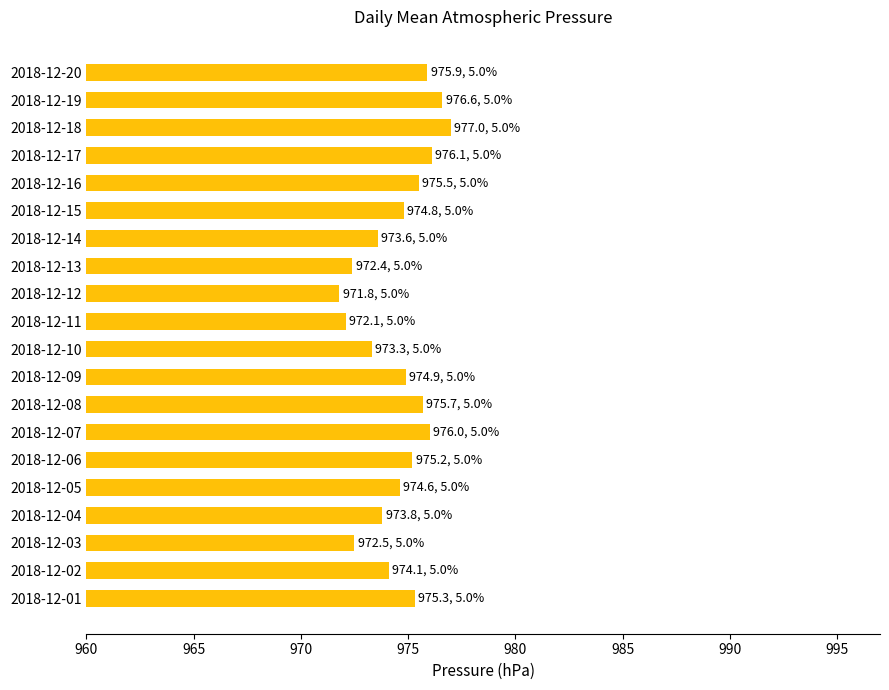

Is it true that the value at 2018-12-02 is 1480.6?

False